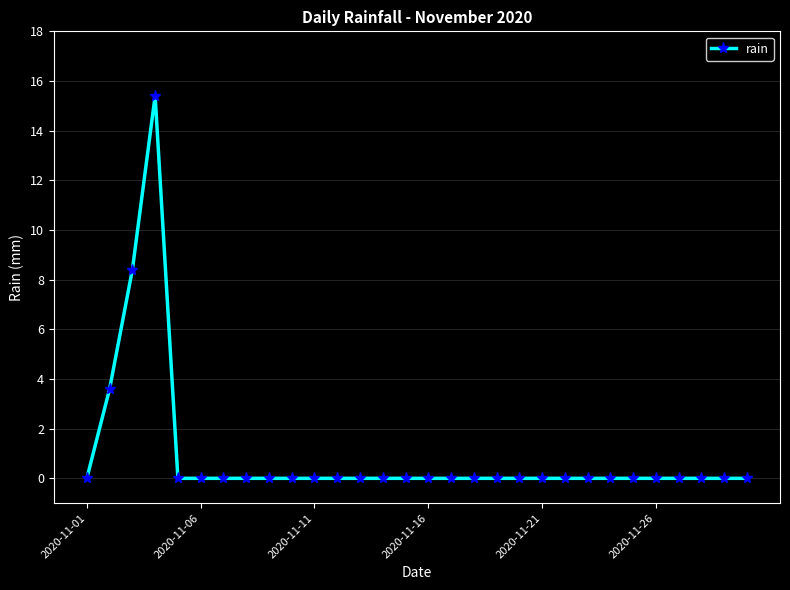

What is the difference between the maximum and second lowest values?

15.4